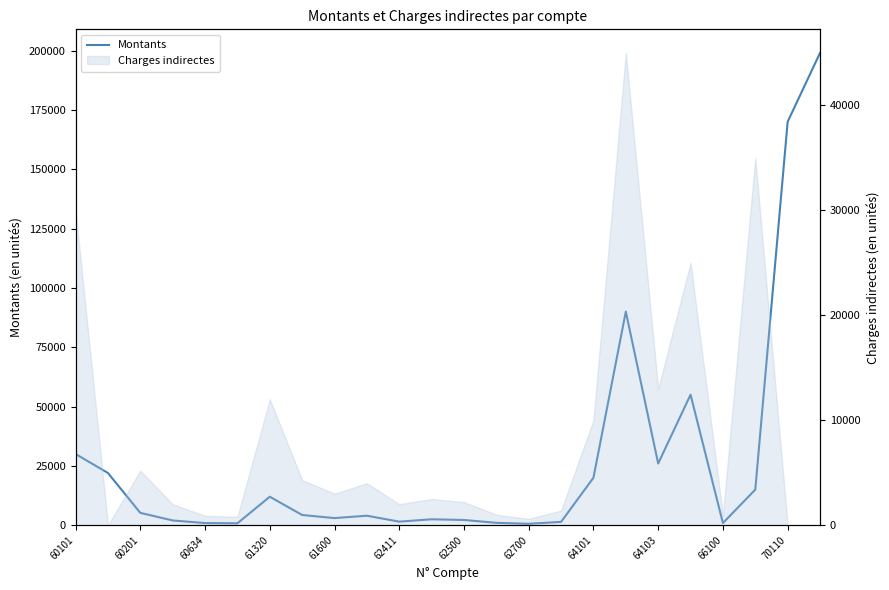

True or false: the data shows 1238 at 62411.

False